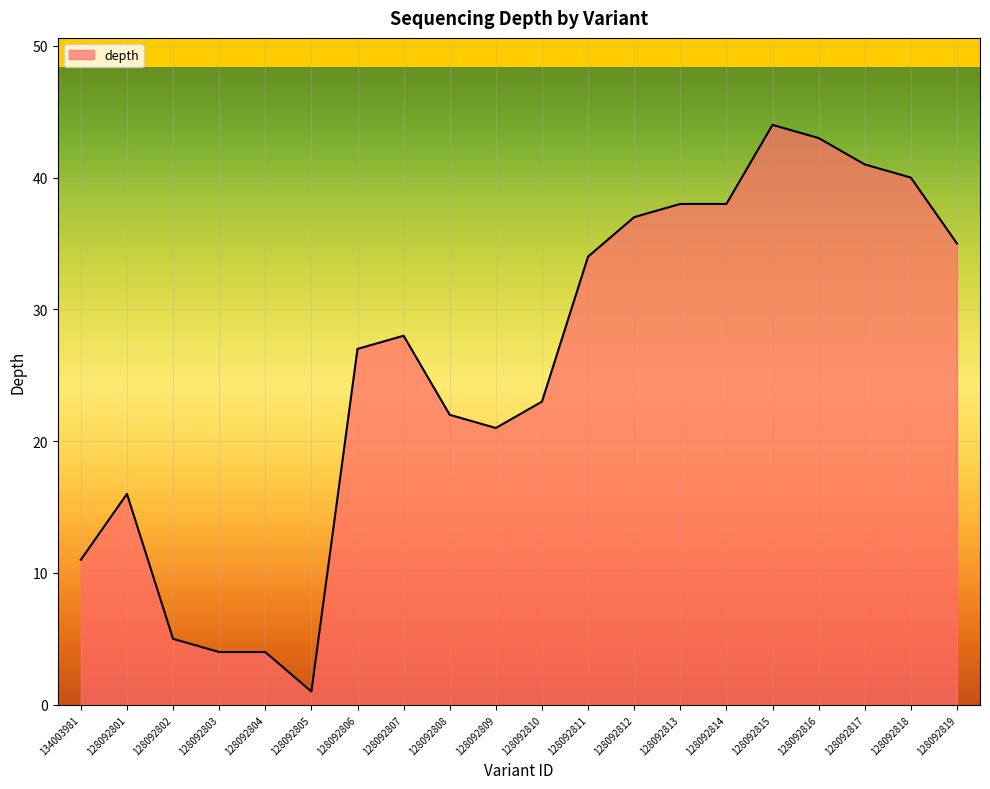

At which category does the chart reach its peak across all series?

128092815